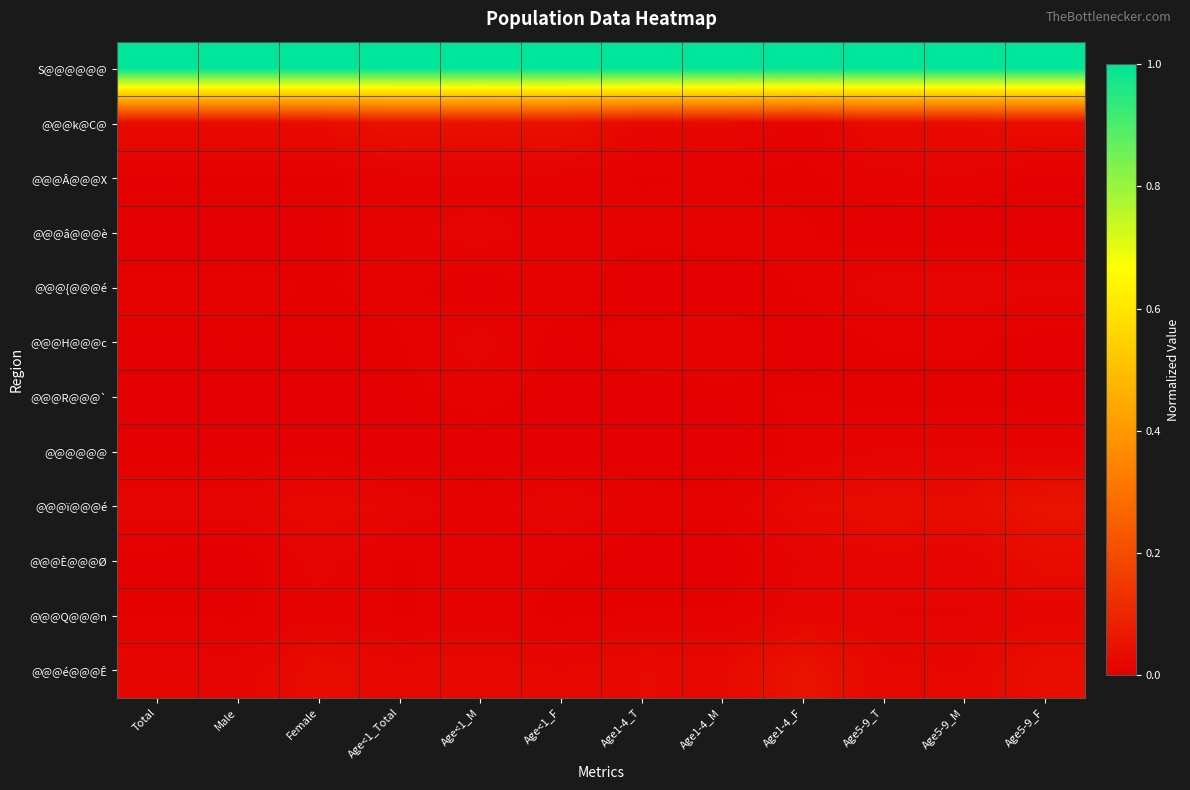

How many categories are shown in the chart?

12